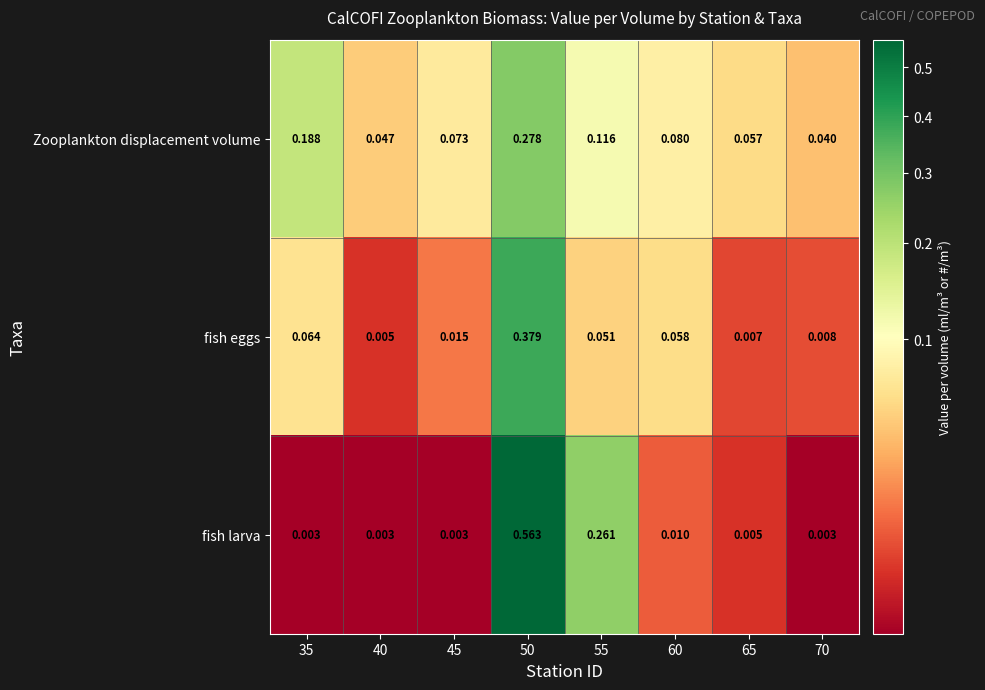

Count the number of data series in this chart.

3